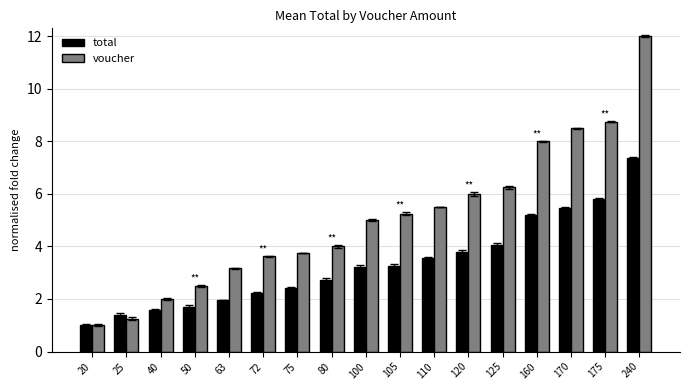

Which series changed the most between 40 and 105?

voucher